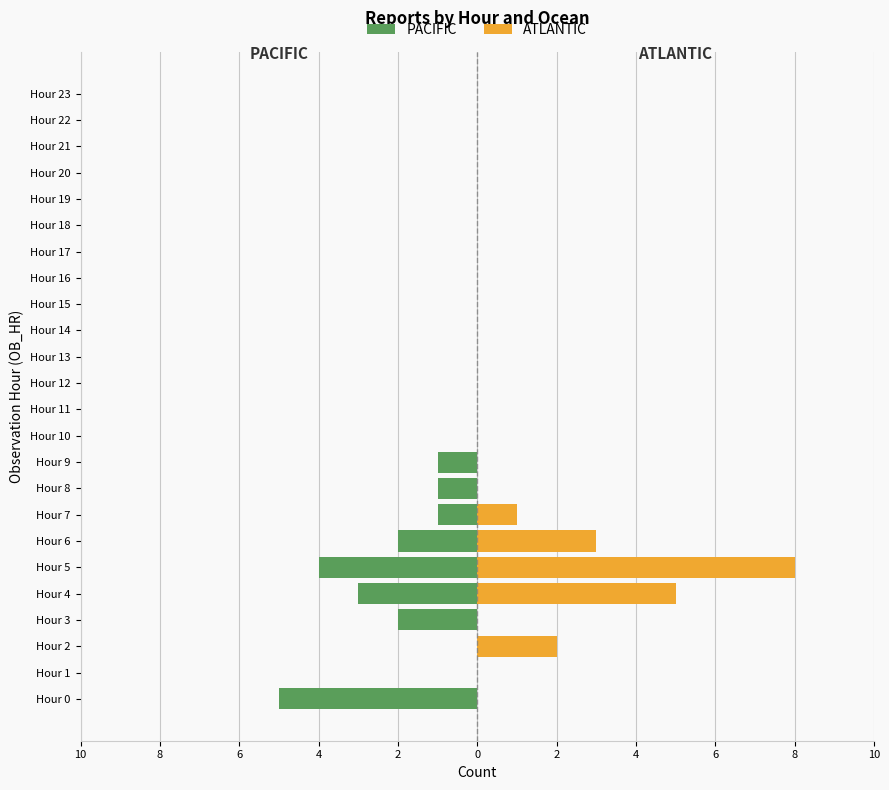

Reading left to right, transcribe all the data shown in this chart.

PACIFIC: -5	0	0	-2	-3	-4	-2	-1	-1	-1	0	0	0	0	0	0	0	0	0	0	0	0	0	0
ATLANTIC: 0	0	2	0	5	8	3	1	0	0	0	0	0	0	0	0	0	0	0	0	0	0	0	0